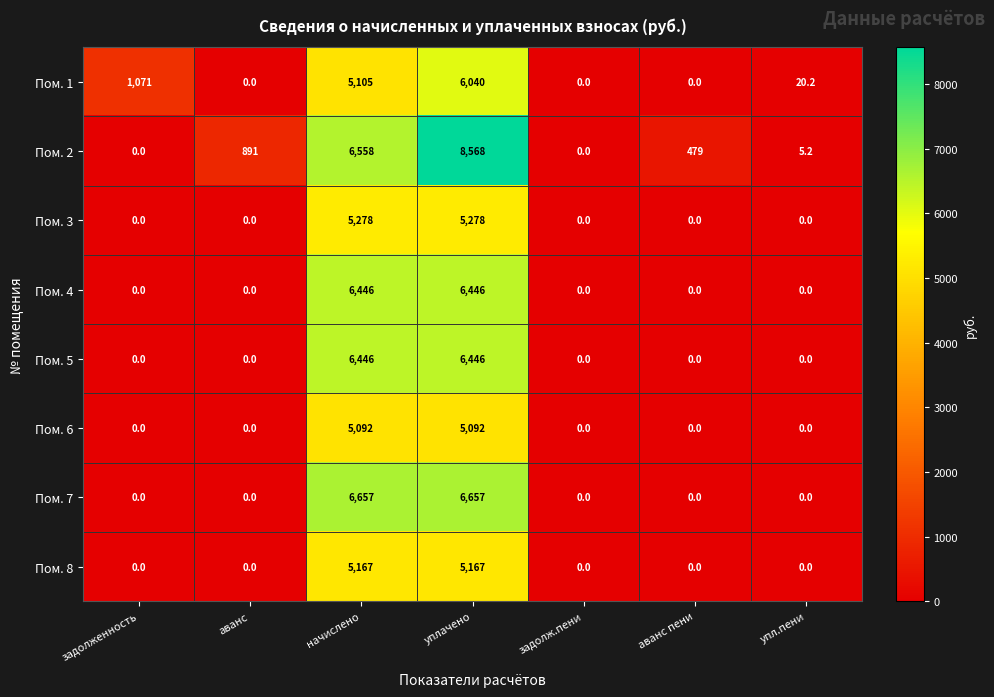

Which series changed the most between аванс and задолж.пени?

Пом. 2